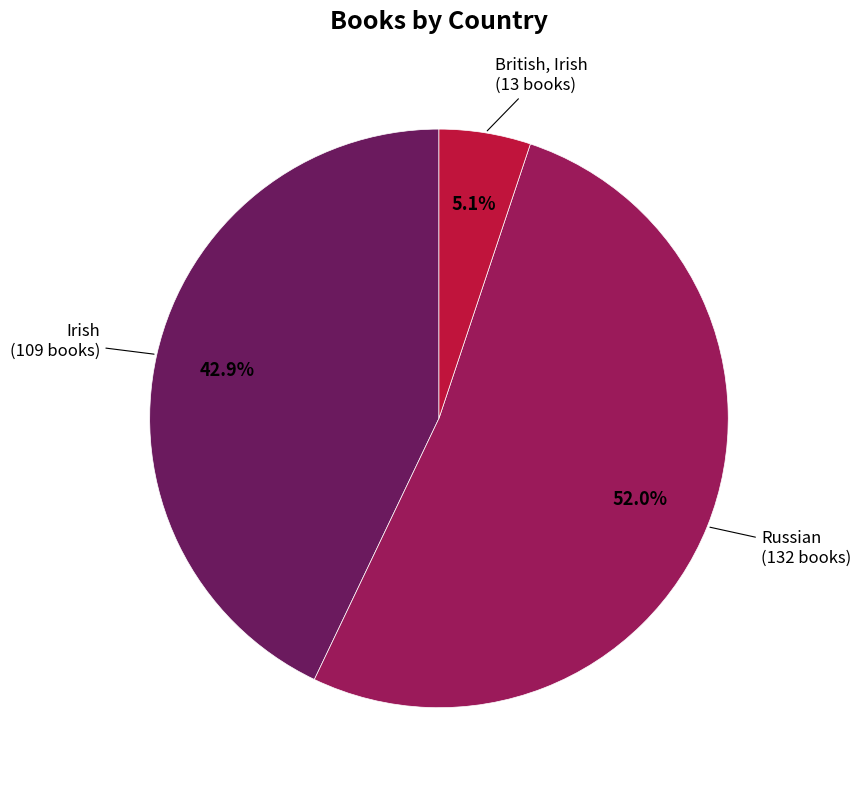

To the nearest percent, what is the difference between the Russian and British, Irish slice percentages?

47%